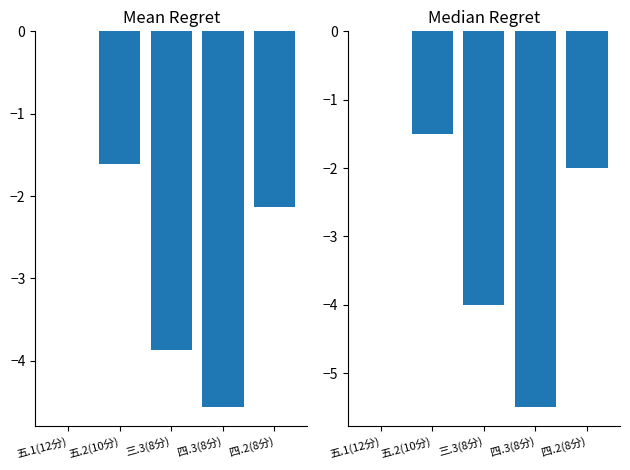

What value does the Median Score series have at 四.2(8分)?

-2.0